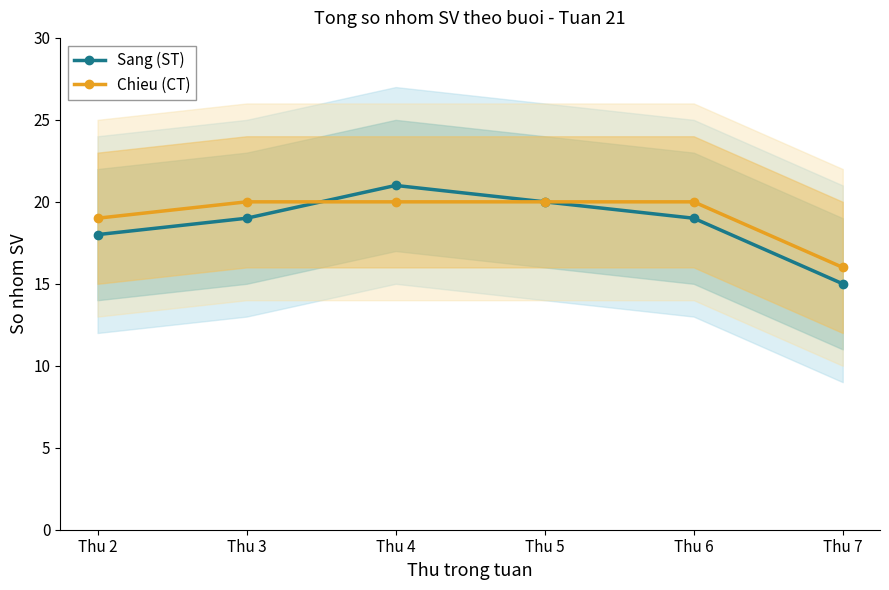

How many values in the Sang (ST) series are below 19?

2